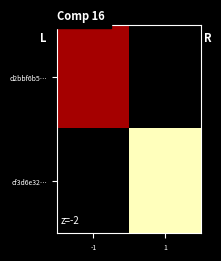

List the series in order of their overall mean, lowest first.

d2bbf6b5…, cf3d6e32…